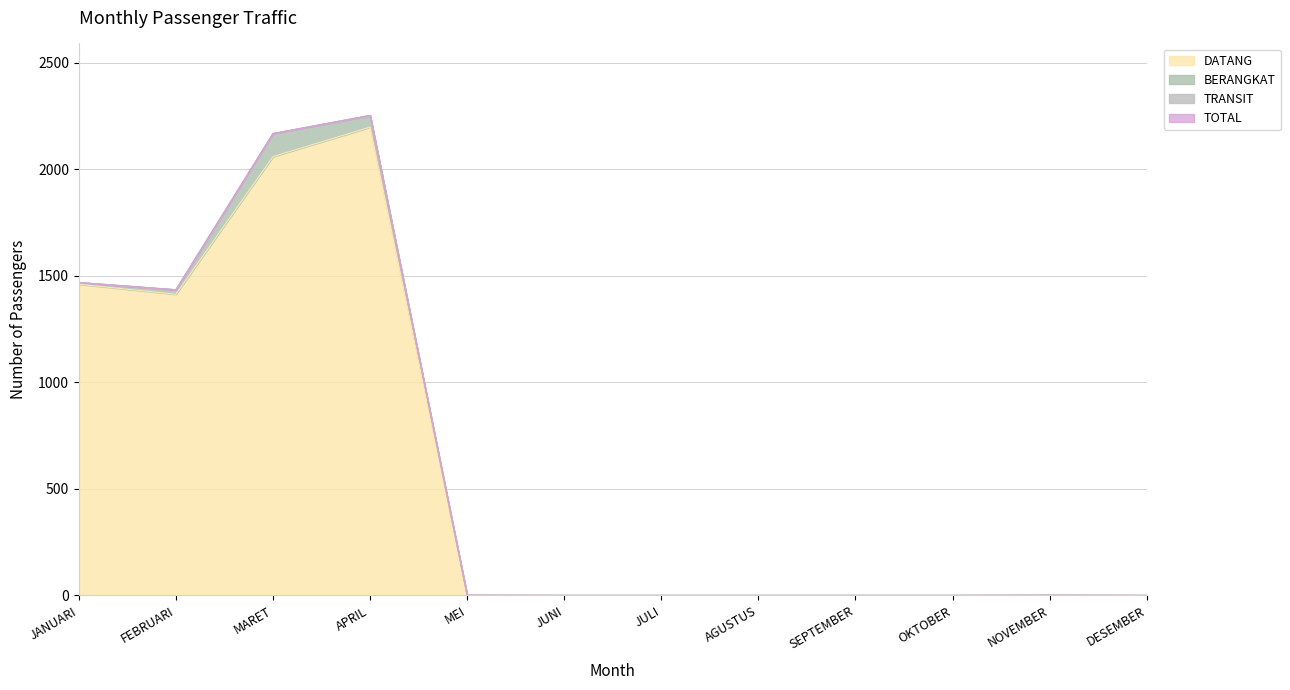

At which category does the chart reach its peak across all series?

APRIL